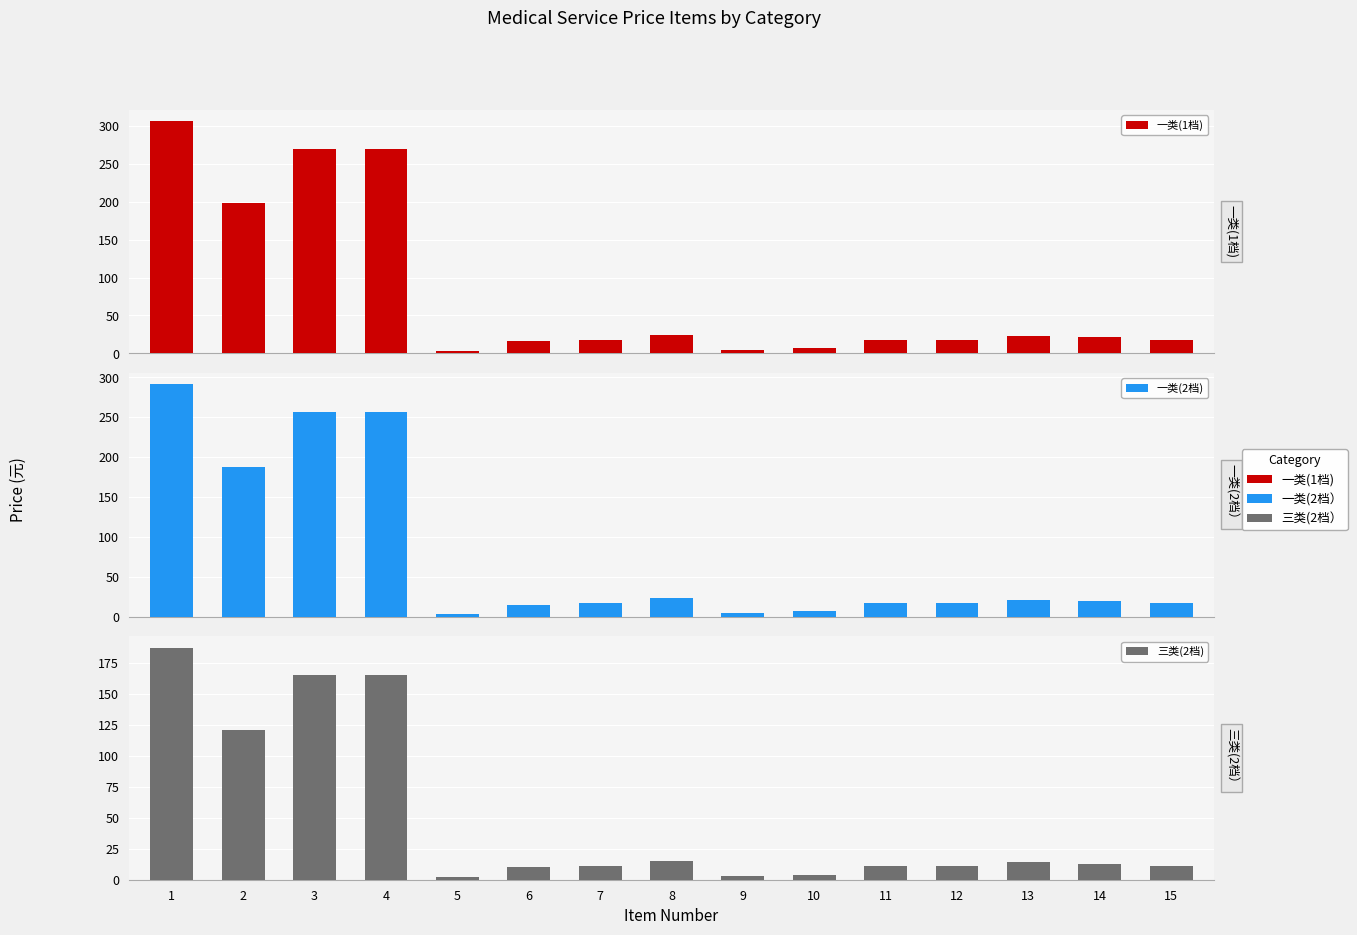

What is the sum of the 一类(2档) values at 7 and 6?

32